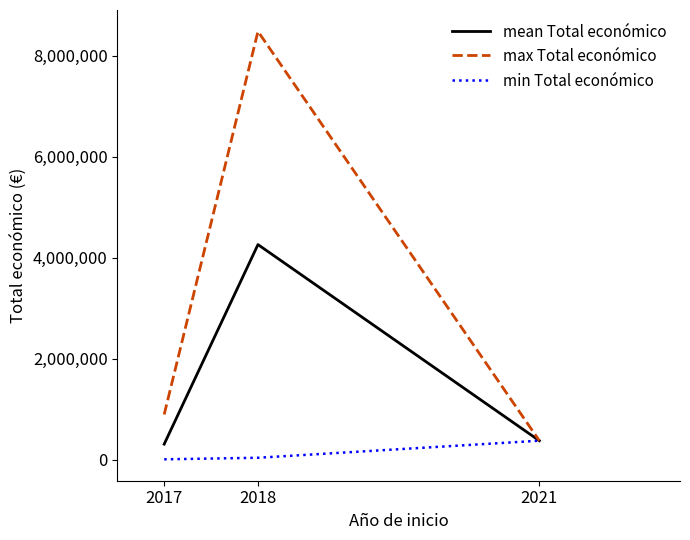

Which series has the largest total across all categories?

max Total económico